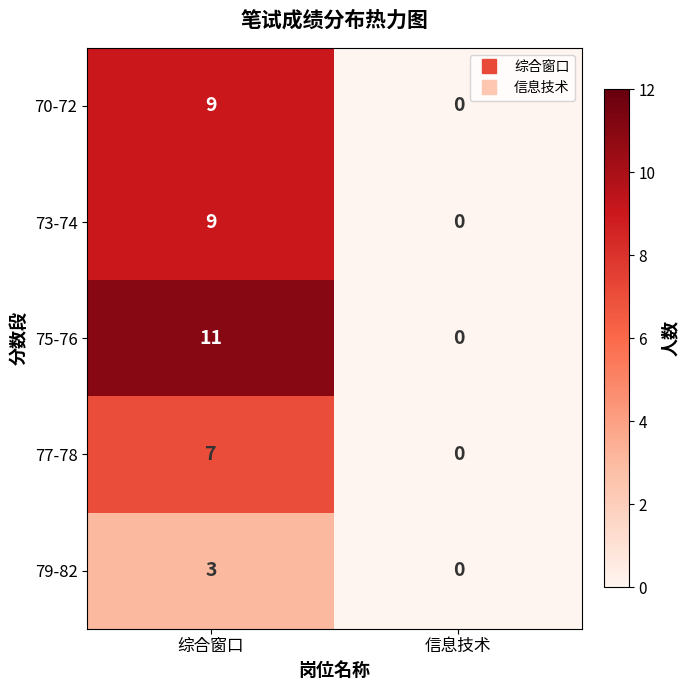

Is it true that 73-74 equals 0 at 信息技术?

True